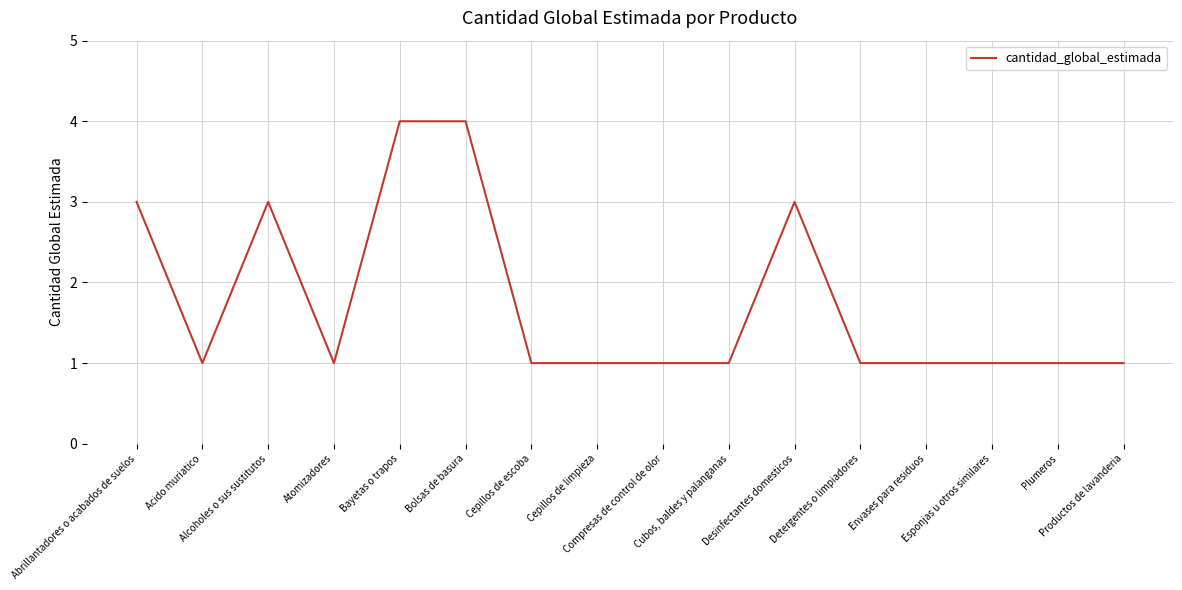

What is the maximum value shown in the chart?

4